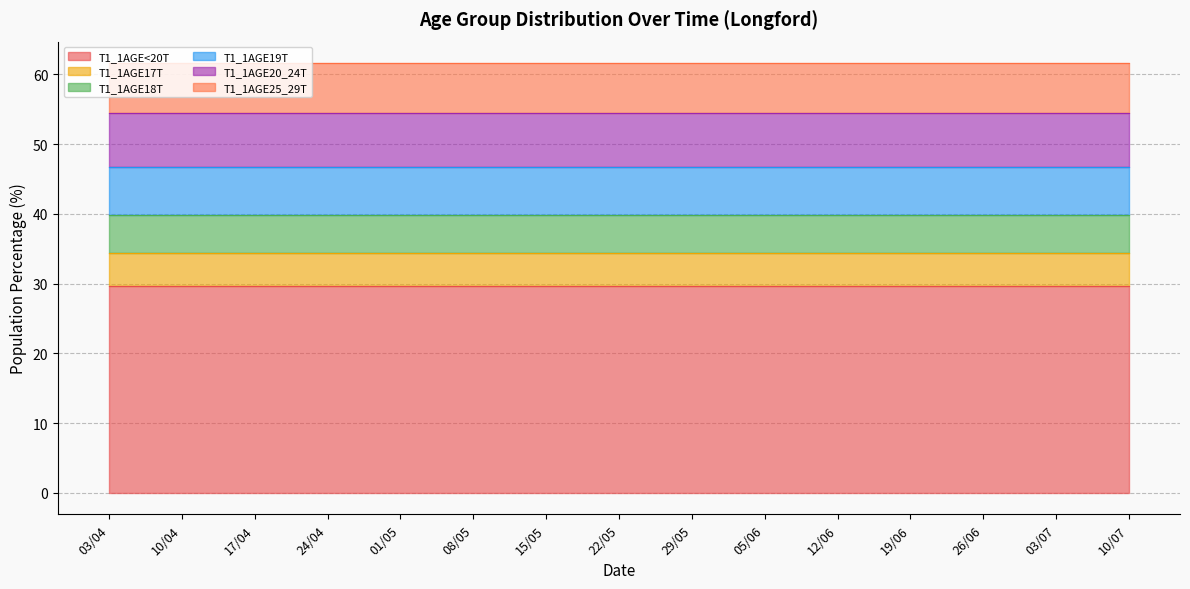

Which series changed the most between 03/04 and 12/06?

T1_1AGE<20T